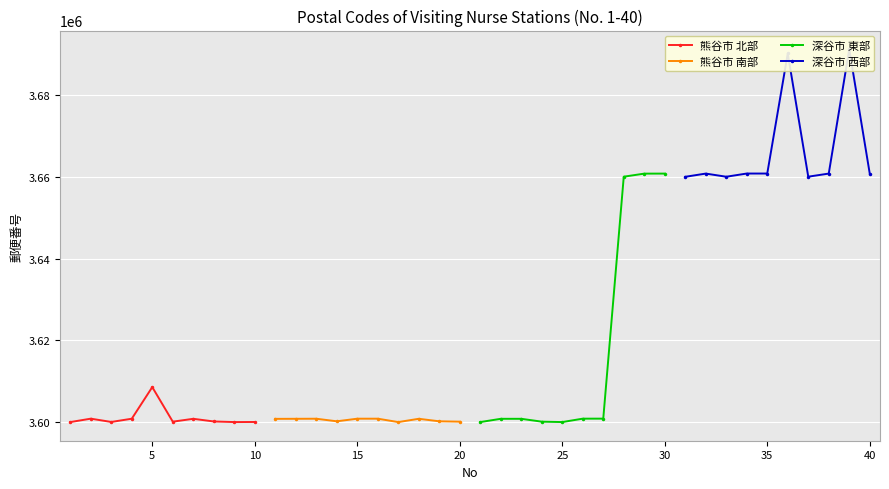

True or false: 熊谷市 北部 has more than 1 points higher than both neighbors.

True